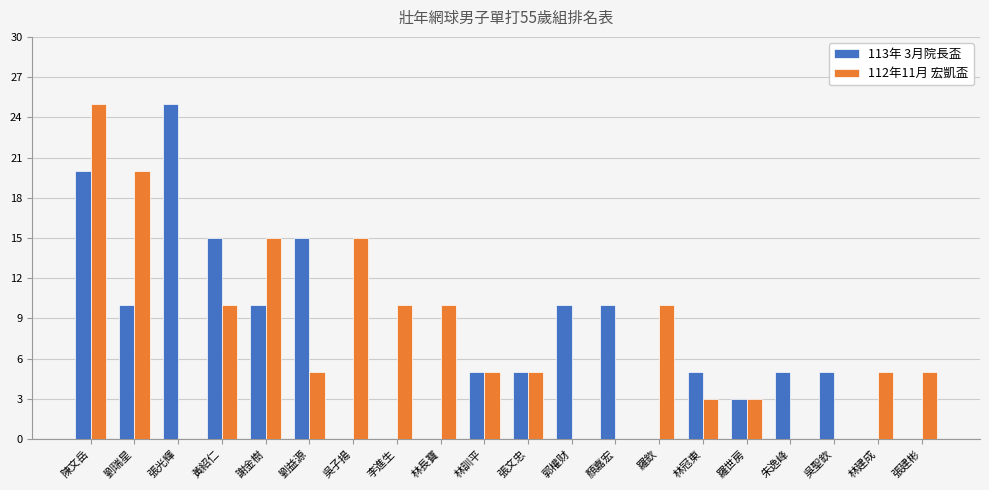

What is the total value across all series at 劉瑞星?

30